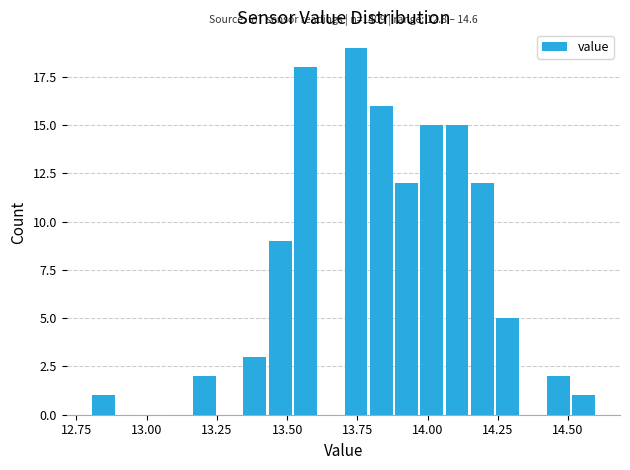

Around what value on the x-axis is the tallest bar? Give the approximate position of its centre, as read against the axis.

13.75